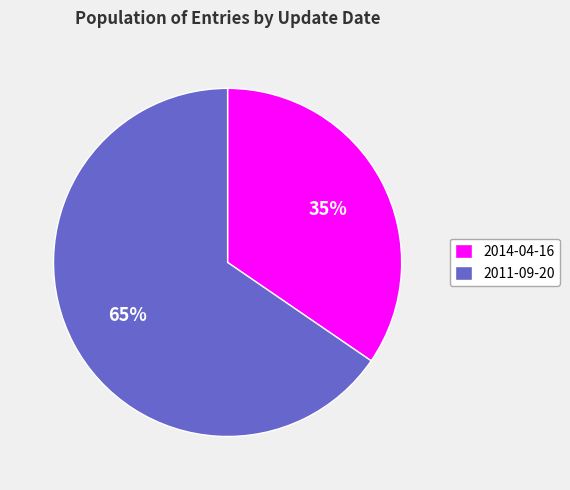

Which category has the biggest portion of the pie?

2011-09-20